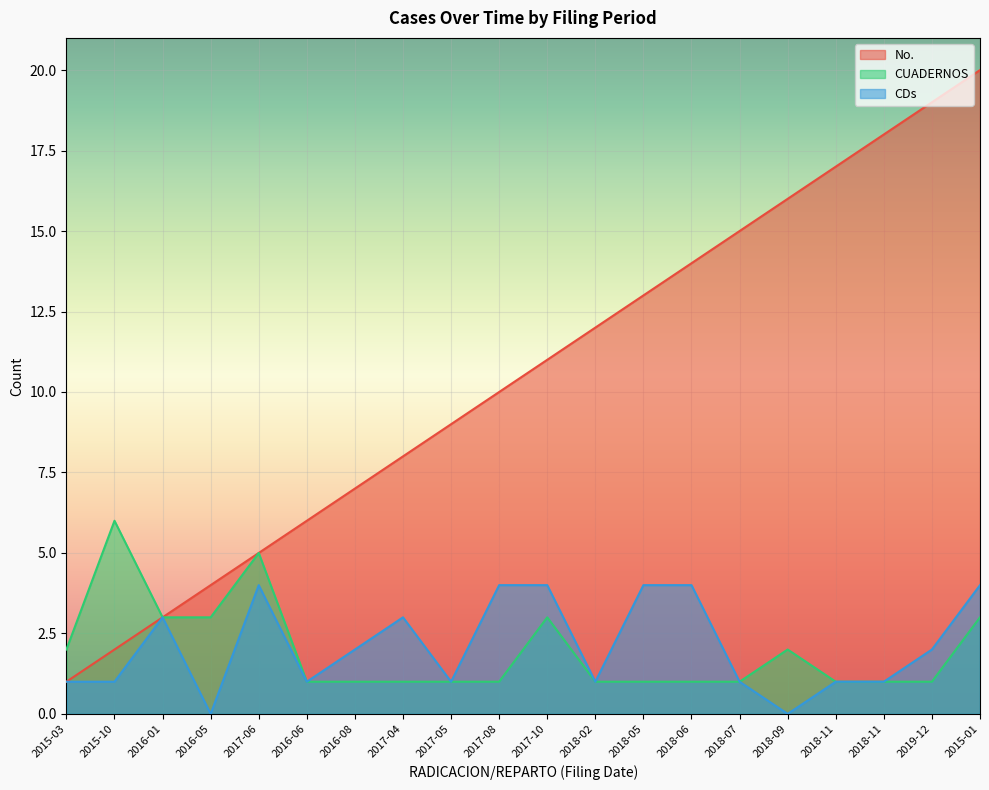

Is it true that No. equals 11 at 2017-10?

True